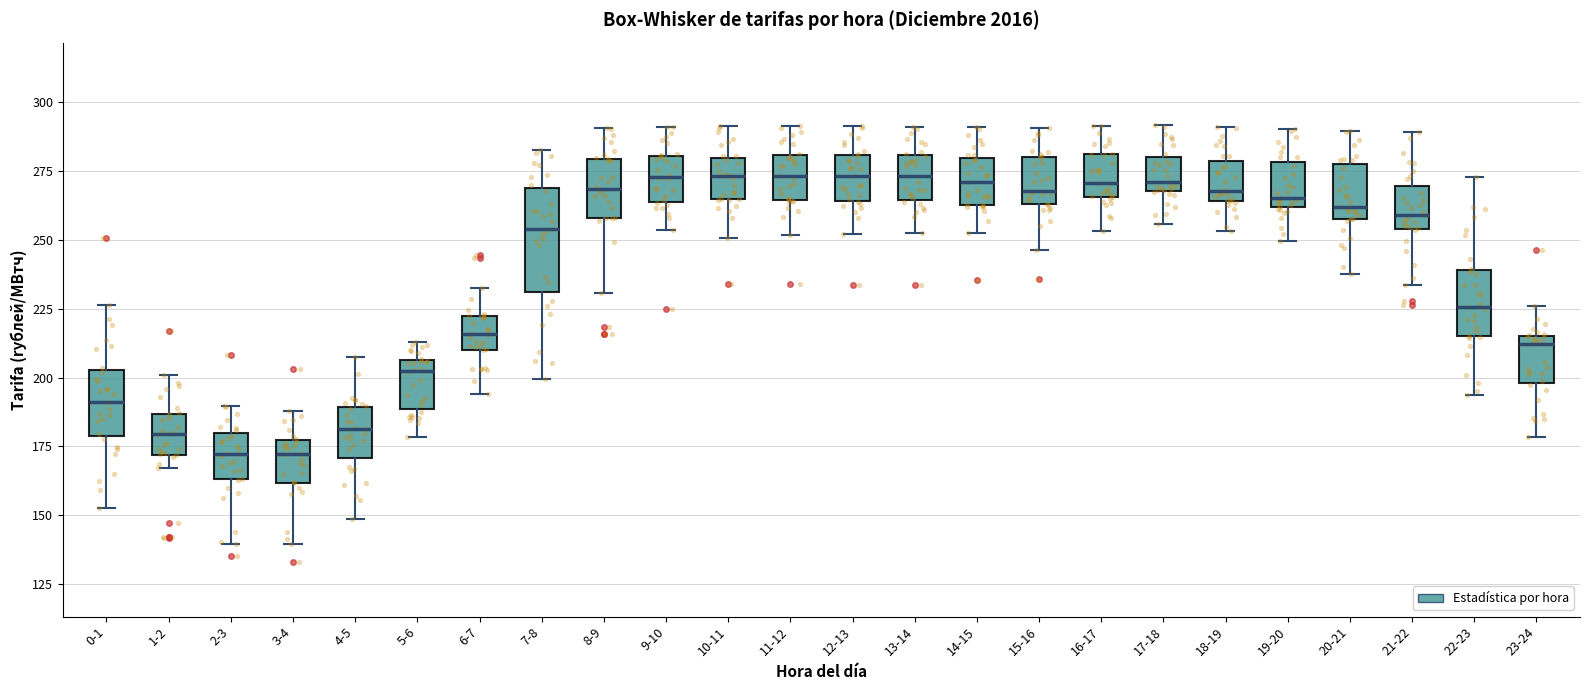

Reading left to right, read every box against the y-axis: the position of its median line, the range the box covers, and the ends of its whiskers. The values are not printed on the chart, so give them approximately, as read against the axis.

0-1: median 190, box 180 to 205, whiskers 155 to 225
1-2: median 180, box 170 to 185, whiskers 165 to 200
2-3: median 170, box 165 to 180, whiskers 140 to 190
3-4: median 170, box 160 to 175, whiskers 140 to 190
4-5: median 180, box 170 to 190, whiskers 150 to 205
5-6: median 200, box 190 to 205, whiskers 180 to 215
6-7: median 215, box 210 to 220, whiskers 195 to 230
7-8: median 255, box 230 to 270, whiskers 200 to 285
8-9: median 270, box 260 to 280, whiskers 230 to 290
9-10: median 275, box 265 to 280, whiskers 255 to 290
10-11: median 275, box 265 to 280, whiskers 250 to 290
11-12: median 275, box 265 to 280, whiskers 250 to 290
12-13: median 275, box 265 to 280, whiskers 250 to 290
13-14: median 275, box 265 to 280, whiskers 255 to 290
14-15: median 270, box 265 to 280, whiskers 250 to 290
15-16: median 270, box 265 to 280, whiskers 245 to 290
16-17: median 270, box 265 to 280, whiskers 255 to 290
17-18: median 270 (just above the box's lower edge), box 270 to 280, whiskers 255 to 290
18-19: median 270, box 265 to 280, whiskers 255 to 290
19-20: median 265, box 260 to 280, whiskers 250 to 290
20-21: median 260 (just above the box's lower edge), box 260 to 280, whiskers 240 to 290
21-22: median 260, box 255 to 270, whiskers 235 to 290
22-23: median 225, box 215 to 240, whiskers 195 to 275
23-24: median 210, box 200 to 215, whiskers 180 to 225